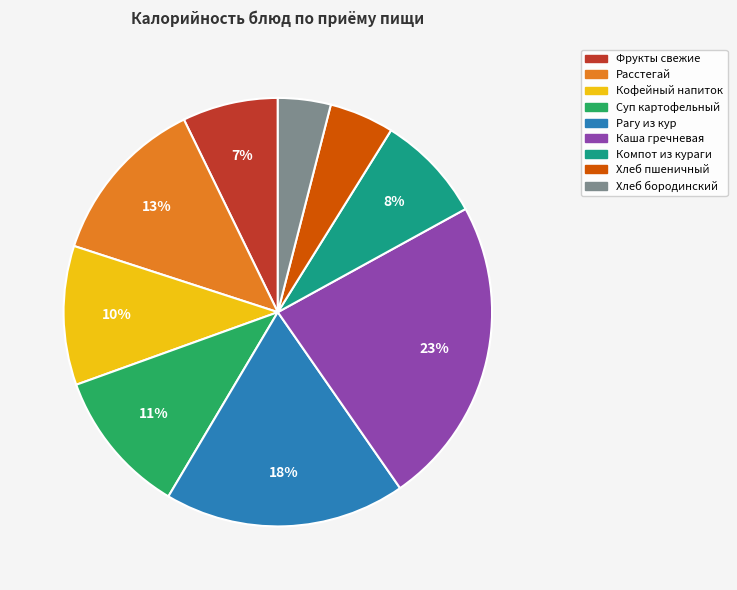

Is there a majority slice in this chart?

No